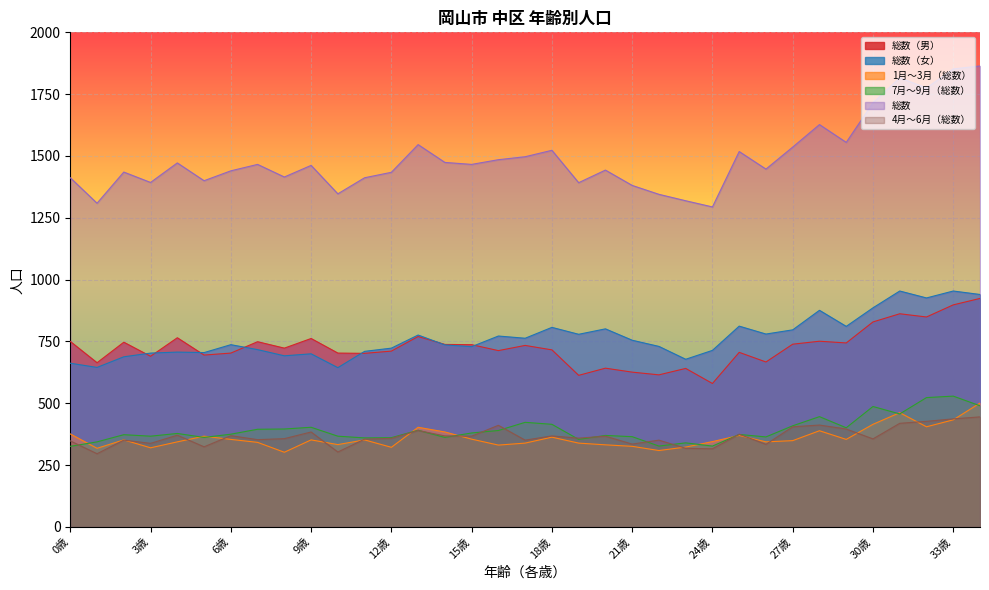

At how many categories does at least one series exceed 1802?

3